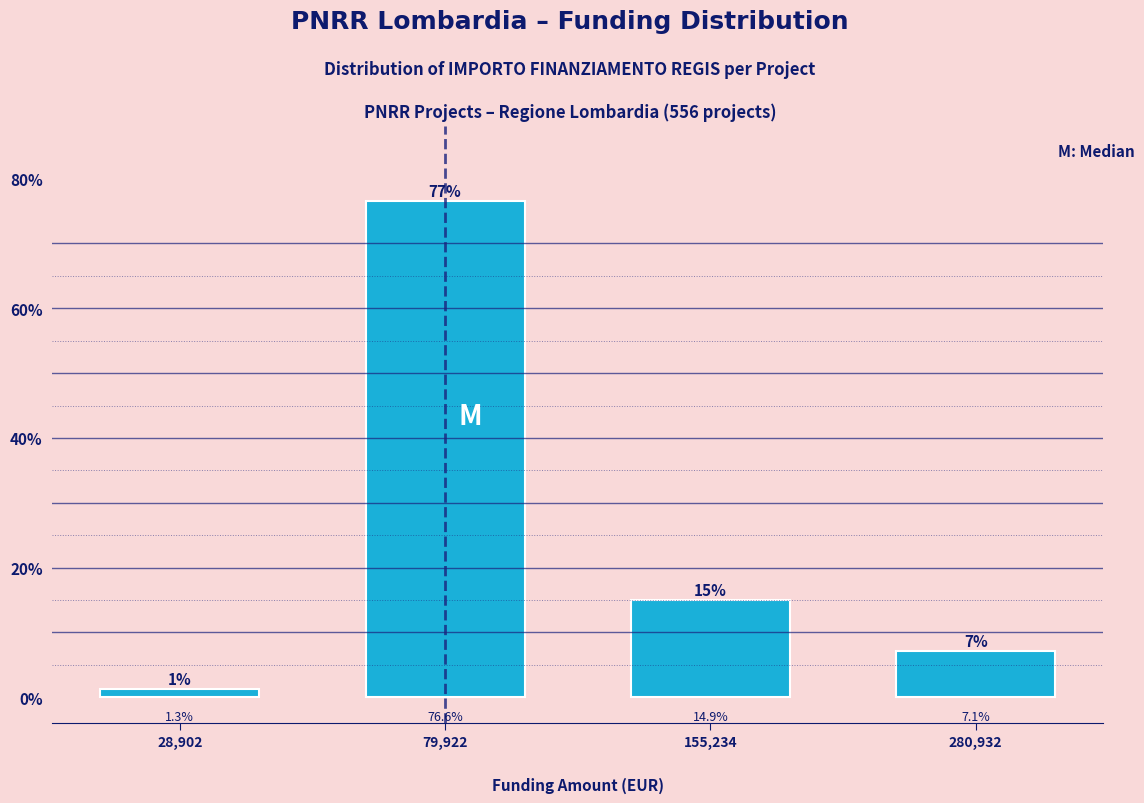

Reading left to right, transcribe all the data shown in this chart.

28,902=1.3	79,922=76.6	155,234=14.9	280,932=7.1